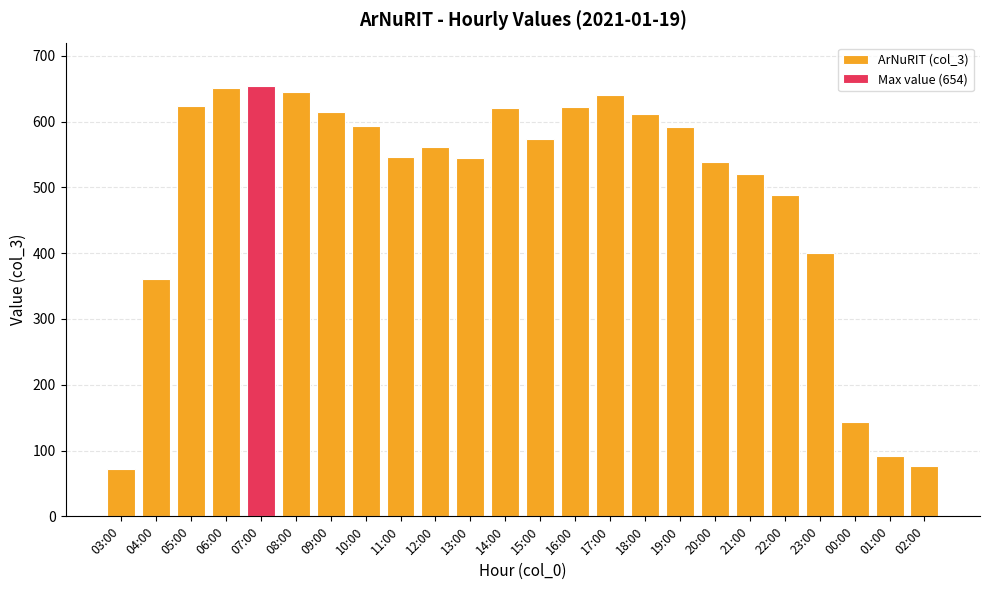

List the labels in order of value, smallest first.

03:00, 02:00, 01:00, 00:00, 04:00, 23:00, 22:00, 21:00, 20:00, 13:00, 11:00, 12:00, 15:00, 19:00, 10:00, 18:00, 09:00, 14:00, 16:00, 05:00, 17:00, 08:00, 06:00, 07:00